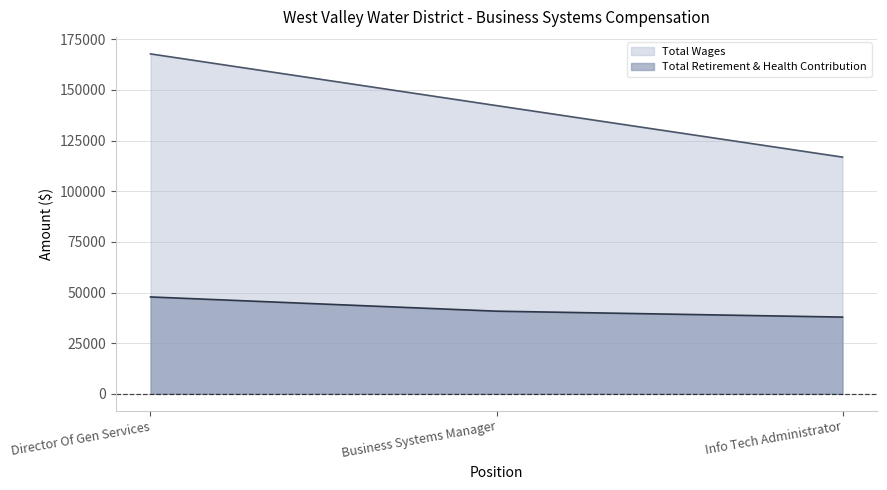

Rank the series by their maximum value, from highest to lowest.

Total Wages, Total Retirement & Health Contribution